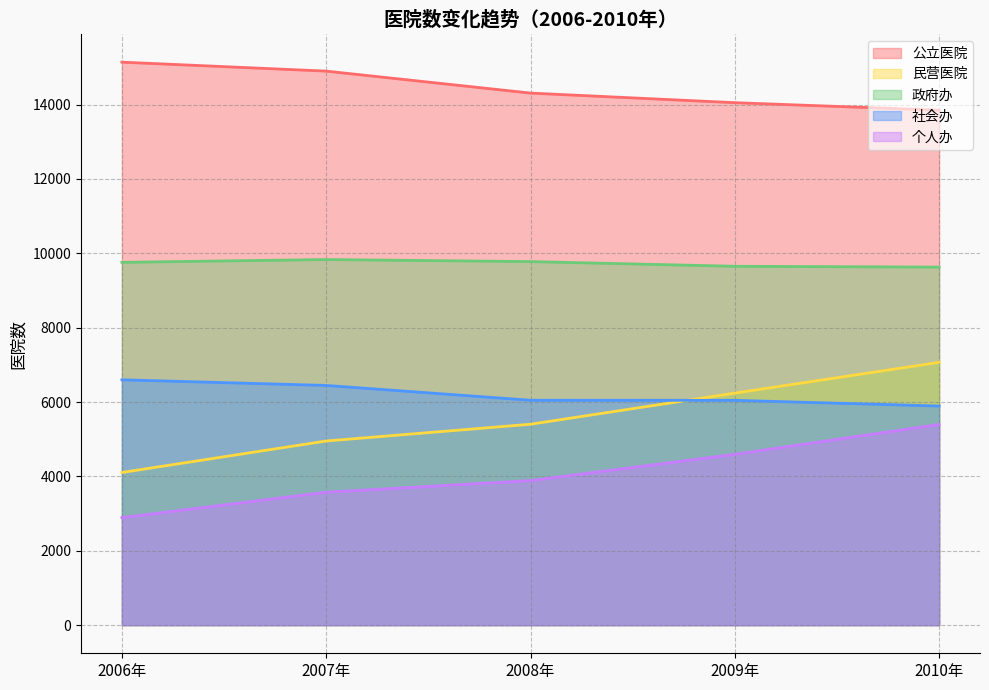

Reading left to right, transcribe all the data shown in this chart.

公立医院: 15141	14900	14309	14051	13850
民营医院: 4105	4952	5403	6240	7068
政府办: 9757	9832	9777	9651	9629
社会办: 6598	6446	6048	6046	5892
个人办: 2891	3574	3887	4594	5397